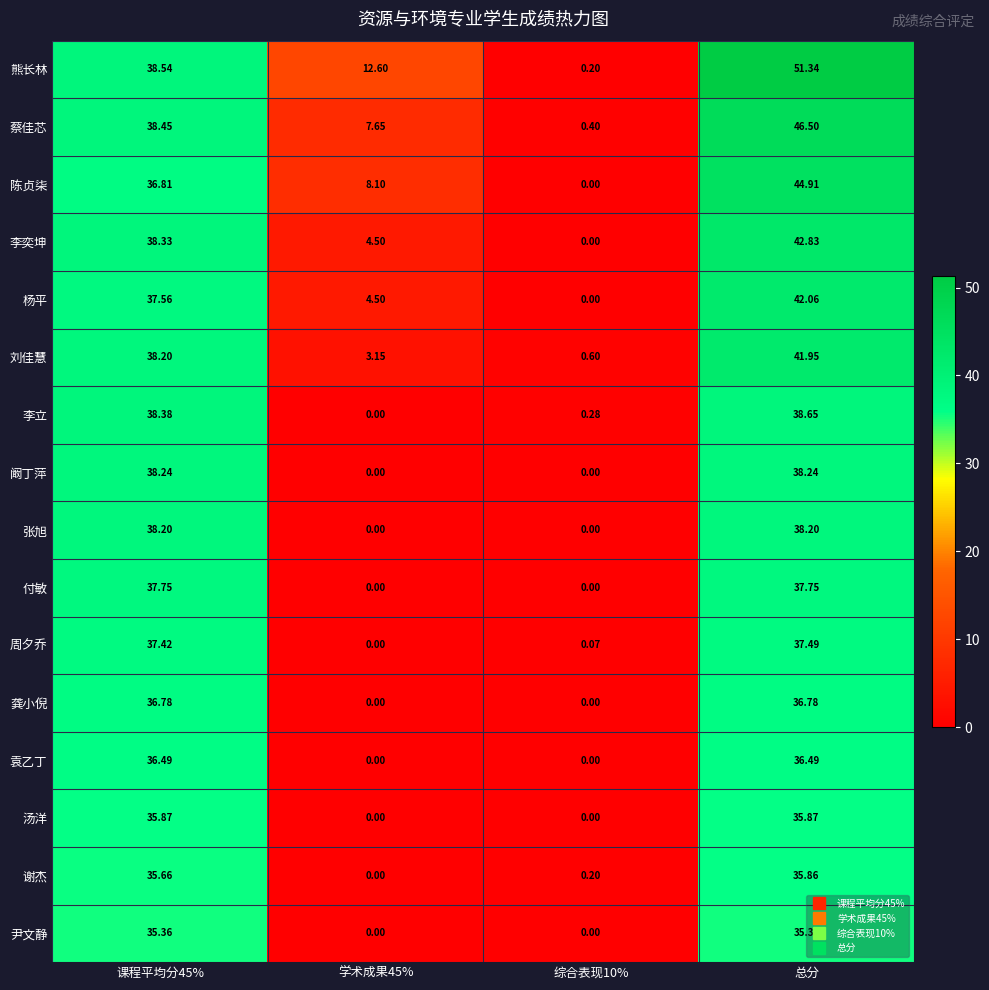

At 总分, list the series in order from smallest to largest.

尹文静, 谢杰, 汤洋, 袁乙丁, 龚小倪, 周夕乔, 付敏, 张旭, 阚丁萍, 李立, 刘佳慧, 杨平, 李奕坤, 陈贞柒, 蔡佳芯, 熊长林